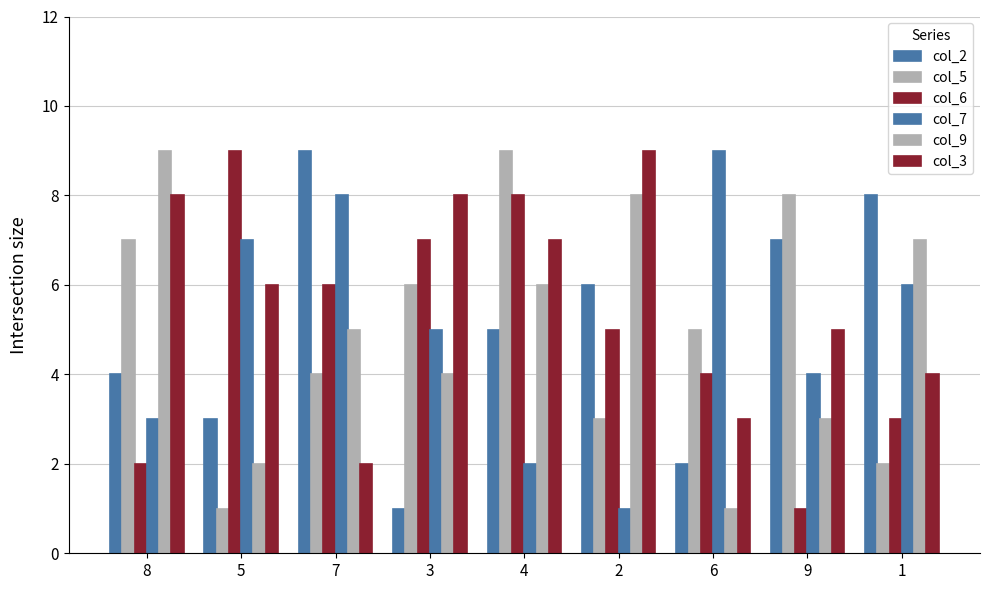

Reading left to right, list all the values displayed in this chart.

col_2: 4	3	9	1	5	6	2	7	8
col_5: 7	1	4	6	9	3	5	8	2
col_6: 2	9	6	7	8	5	4	1	3
col_7: 3	7	8	5	2	1	9	4	6
col_9: 9	2	5	4	6	8	1	3	7
col_3: 8	6	2	8	7	9	3	5	4